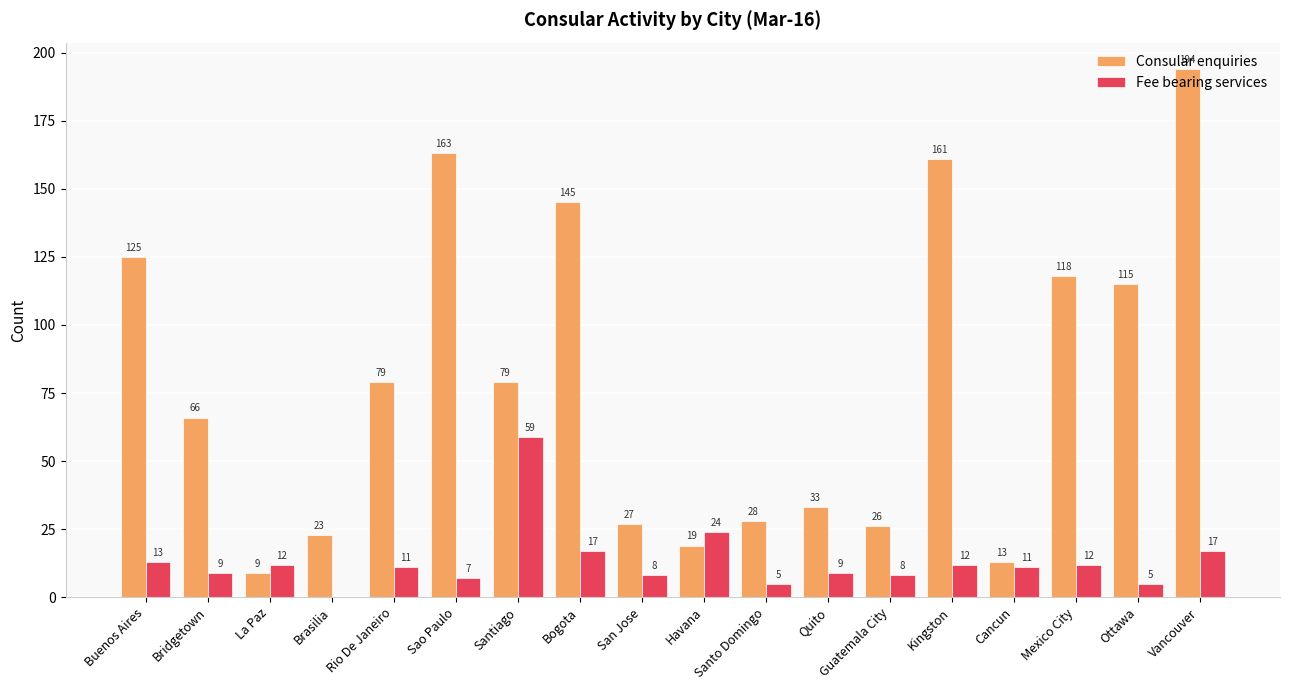

Is it true that Consular enquiries equals 9 at Quito?

False